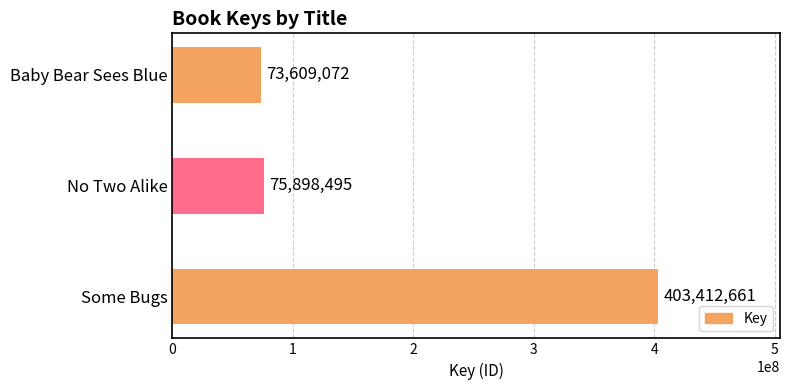

What is the average value?

184306743